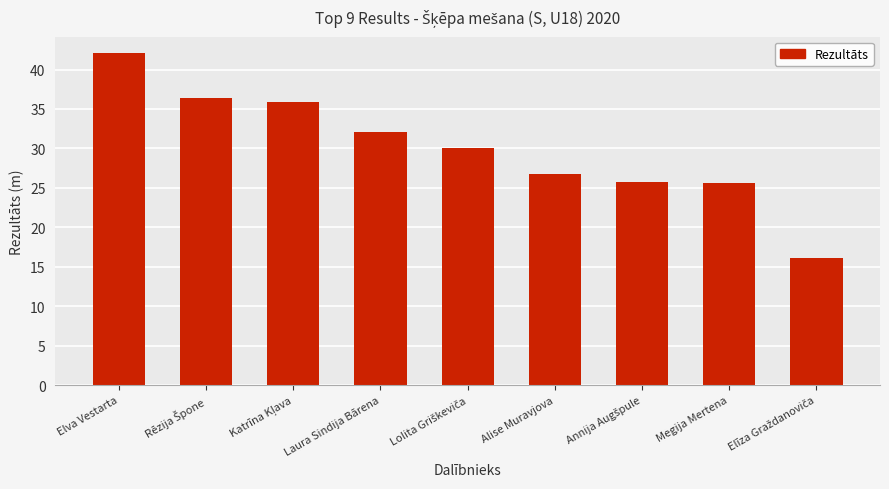

True or false: the data shows 42.1 at Elva Vestarta.

True